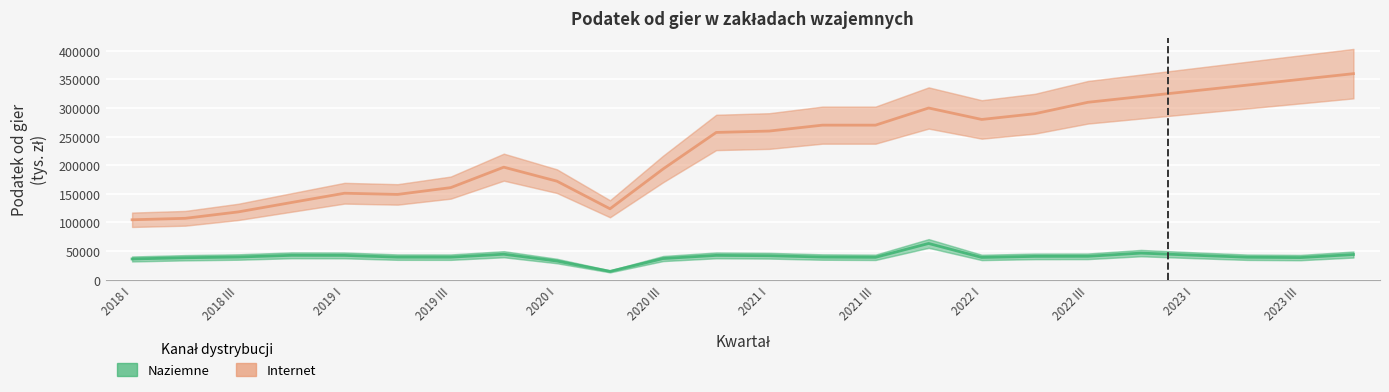

How many lines are shown in the chart?

2